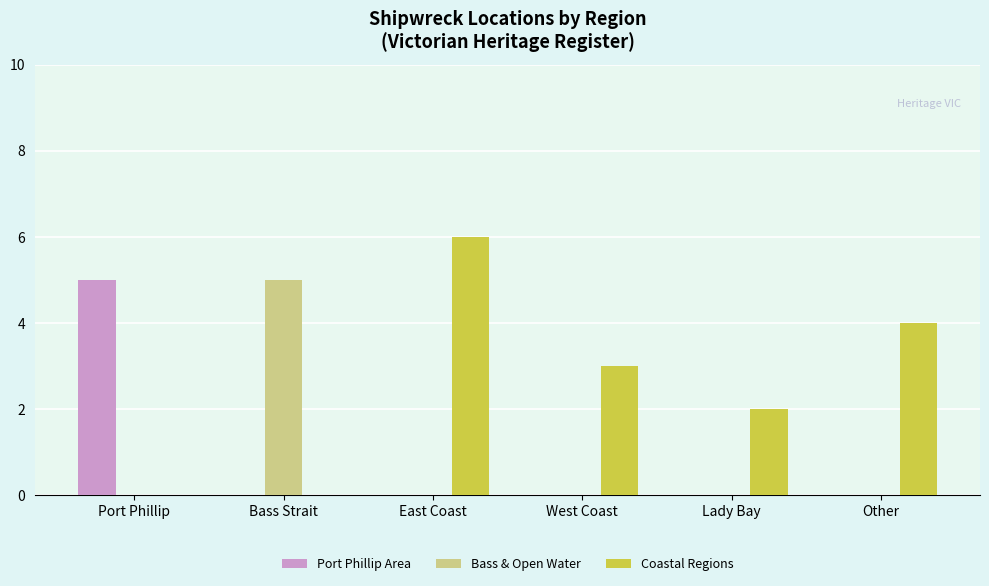

Count the number of categories in the chart.

6